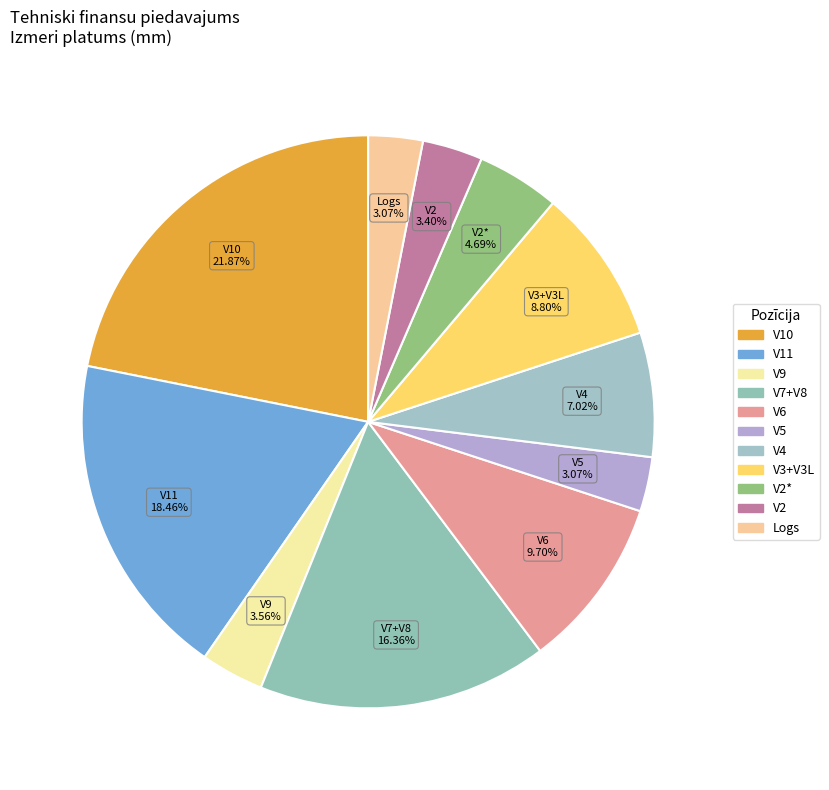

Does any single category account for the majority?

No